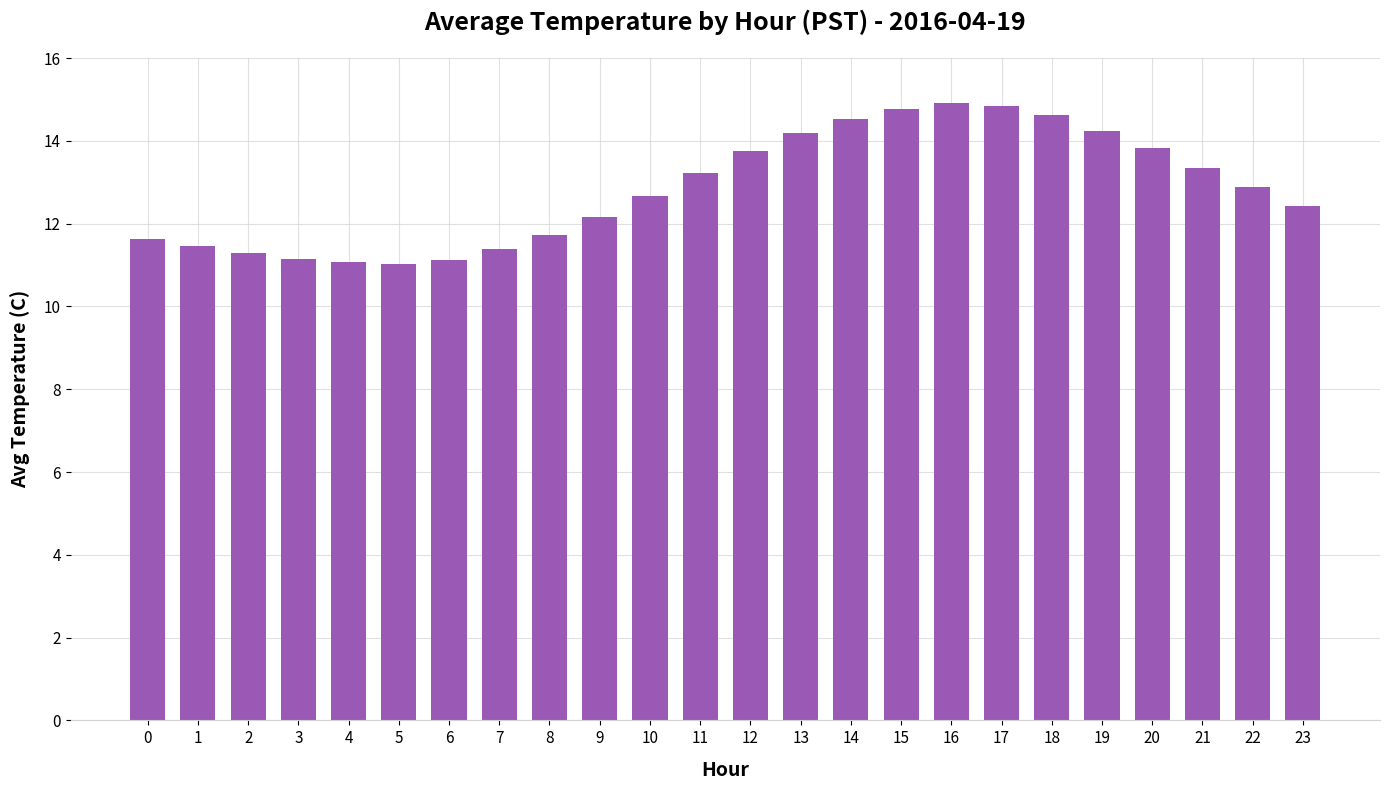

How many bars are there in total?

24